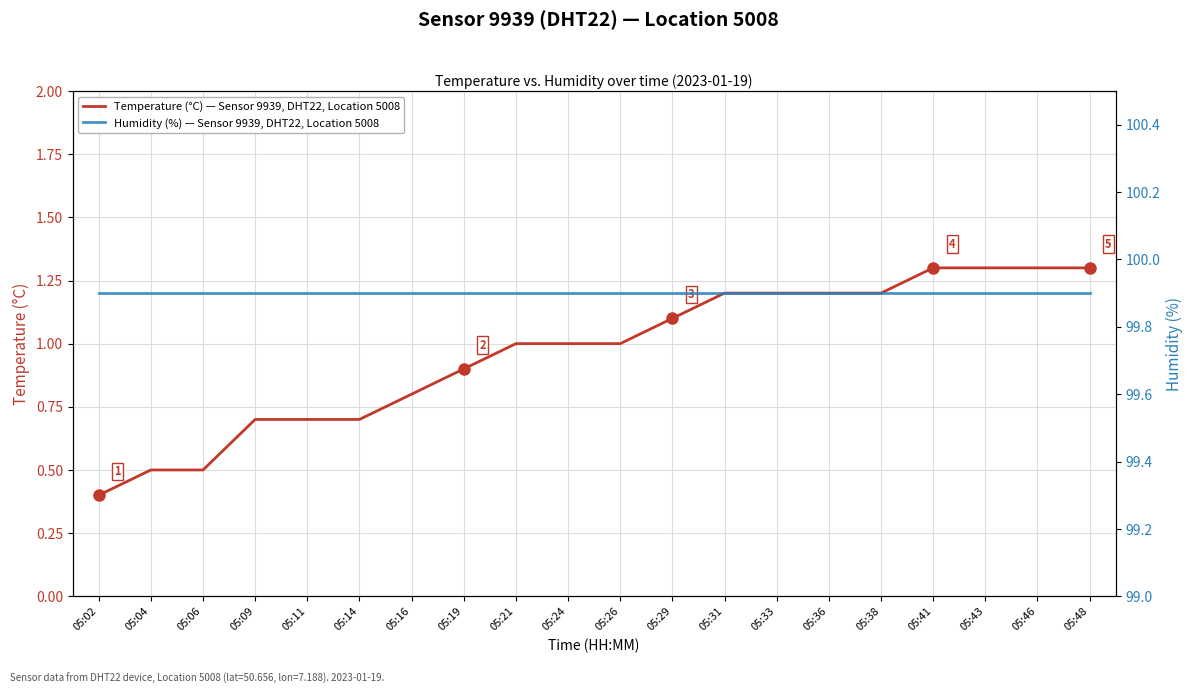

What value does the Temperature (°C) — Sensor 9939, DHT22, Location 5008 series have at 05:41?

1.3